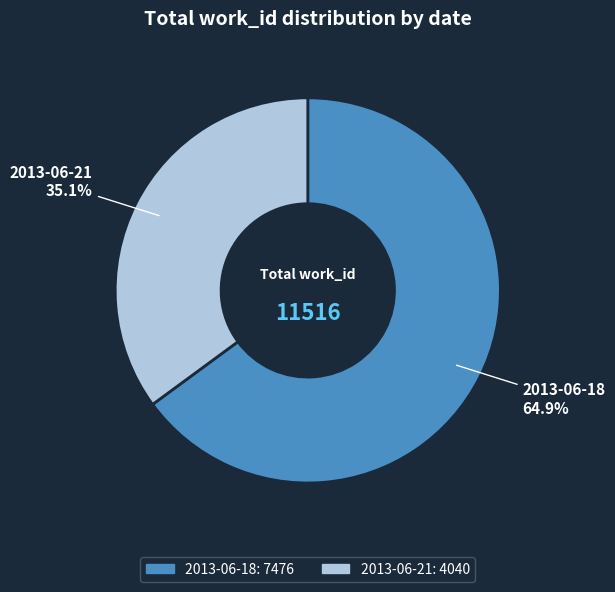

How much of the chart is everything except 2013-06-21?

64.9%